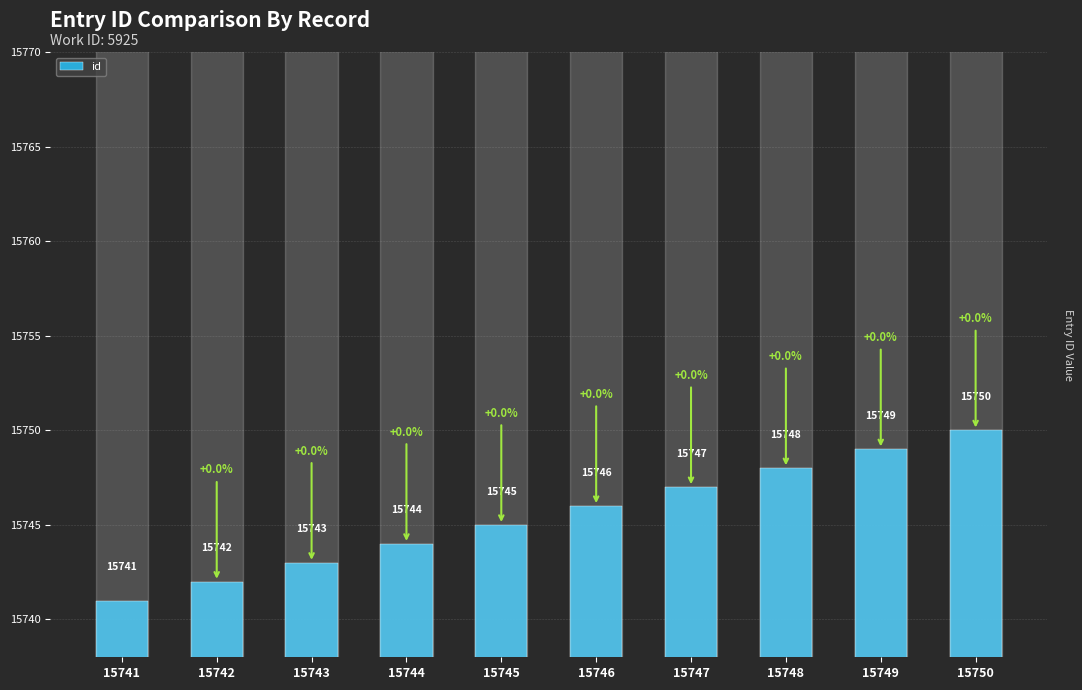

Is it true that the value at 15744 is 3306?

False